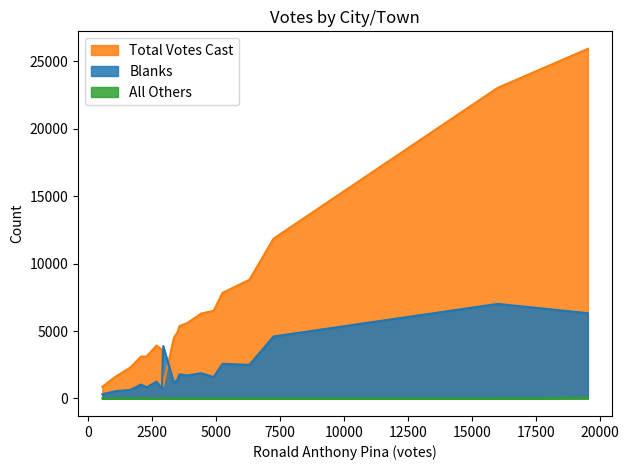

List the series in order of their peak value, lowest first.

All Others, Blanks, Total Votes Cast